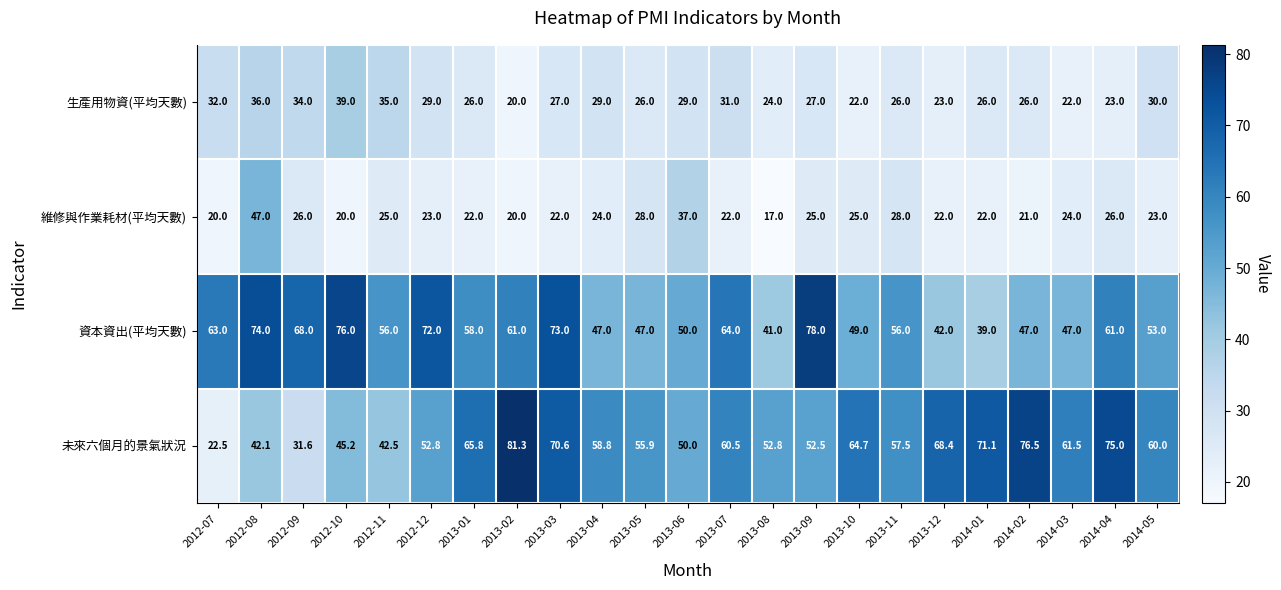

The 生產用物資(平均天數) series shows 31.0 at 2013-07. True or false?

True